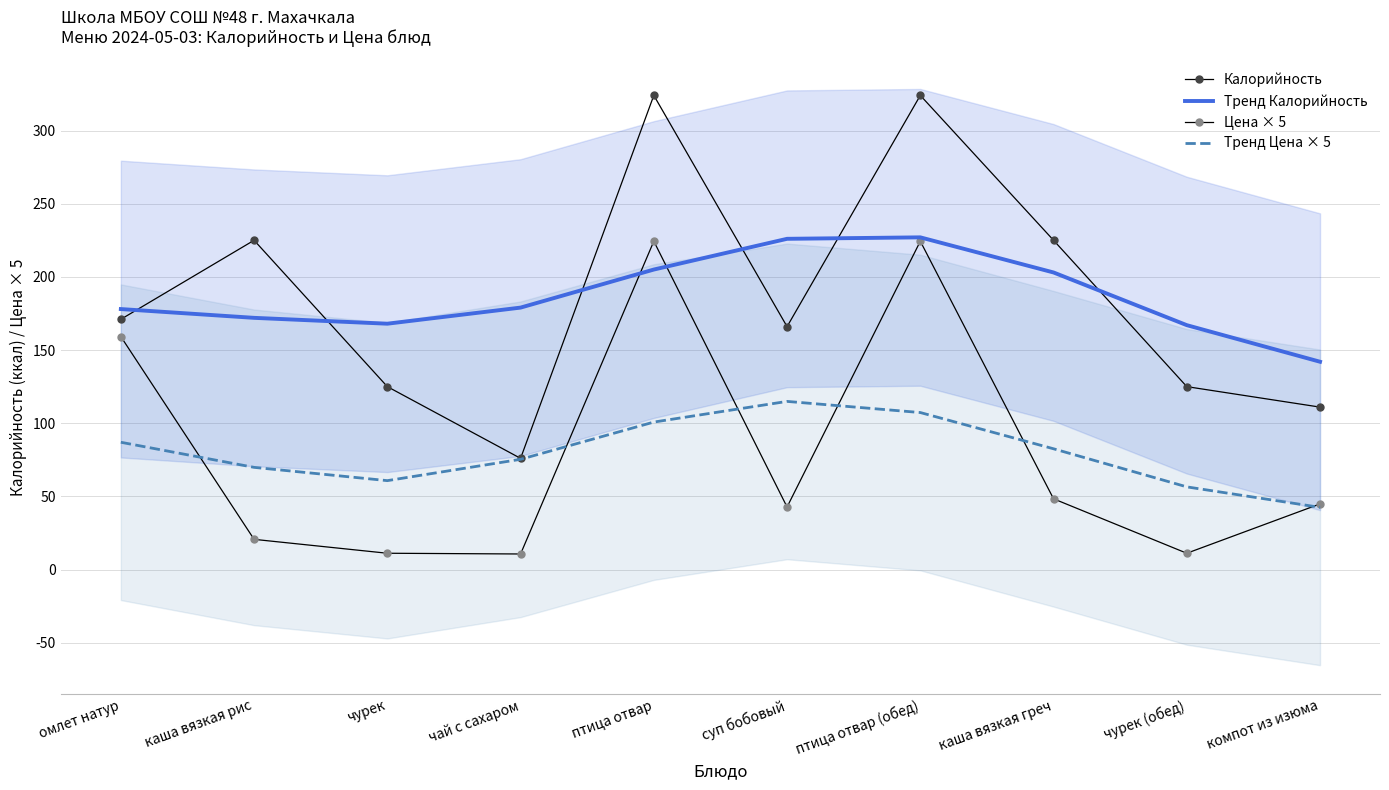

Reading left to right, transcribe all the data shown in this chart.

Калорийность: омлет натур=171.0	каша вязкая рис=225.0	чурек=125.0	чай с сахаром=76.0	птица отвар=324.0	суп бобовый=166.0	птица отвар (обед)=324.0	каша вязкая греч=225.0	чурек (обед)=125.0	компот из изюма=111.0
Тренд Калорийность: омлет натур=178.0	каша вязкая рис=172.0	чурек=168.0	чай с сахаром=179.0	птица отвар=205.0	суп бобовый=226.0	птица отвар (обед)=227.0	каша вязкая греч=203.0	чурек (обед)=167.0	компот из изюма=142.0
Цена × 5: омлет натур=159.2	каша вязкая рис=20.6	чурек=11.2	чай с сахаром=10.6	птица отвар=224.3	суп бобовый=42.8	птица отвар (обед)=224.3	каша вязкая греч=48.4	чурек (обед)=11.2	компот из изюма=44.9
Тренд Цена × 5: омлет натур=87.0	каша вязкая рис=69.8	чурек=60.8	чай с сахаром=75.3	птица отвар=100.8	суп бобовый=114.9	птица отвар (обед)=107.3	каша вязкая греч=82.5	чурек (обед)=56.5	компот из изюма=42.5